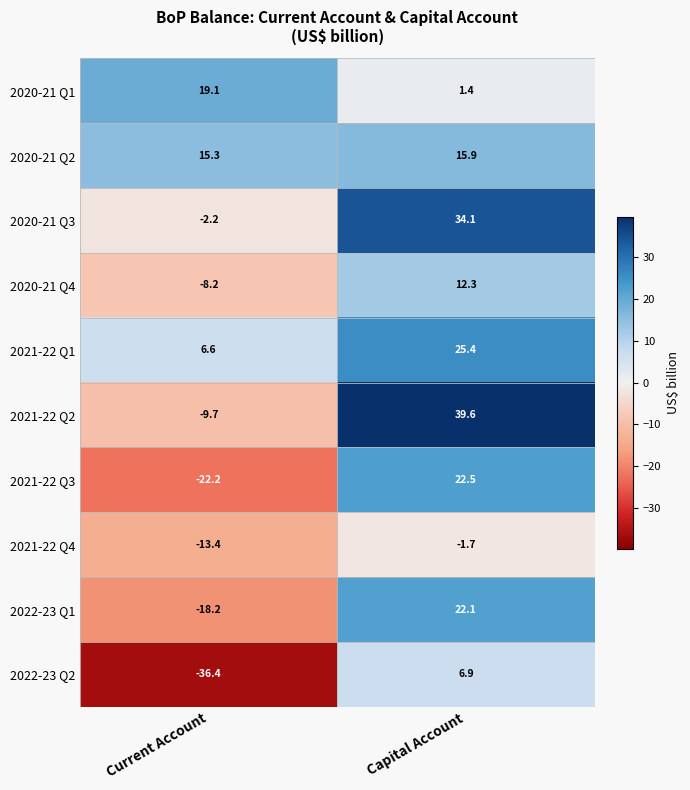

At which category is the sum across all series the highest?

Capital Account